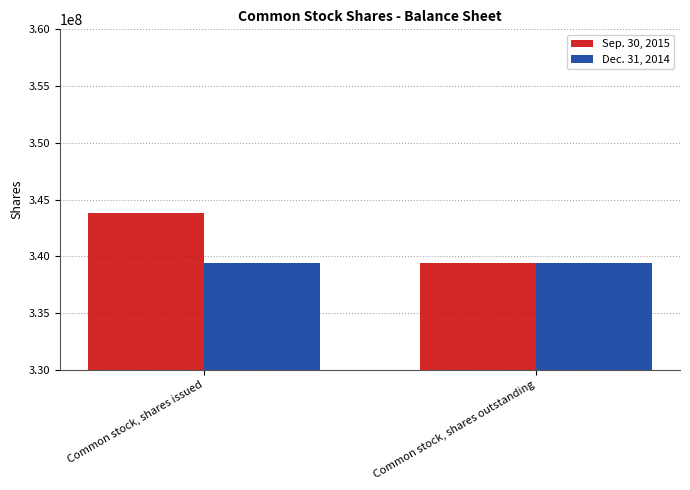

Which category has the highest value across all series?

Common stock, shares issued